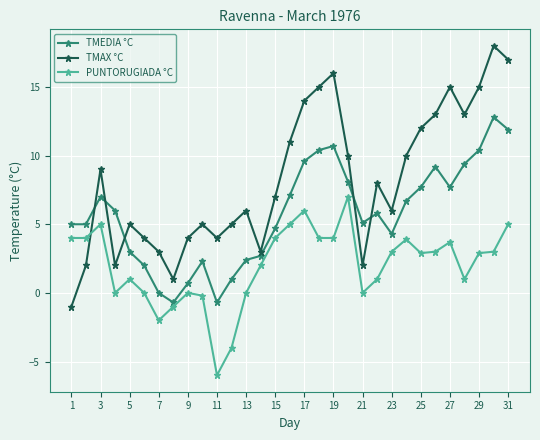

List the series in order of their overall mean, highest first.

TMAX °C, TMEDIA °C, PUNTORUGIADA °C